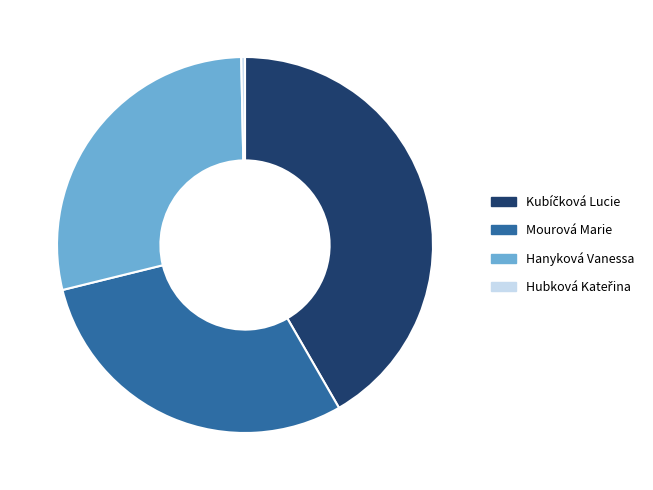

Does Mourová Marie account for over 50% of the chart?

No